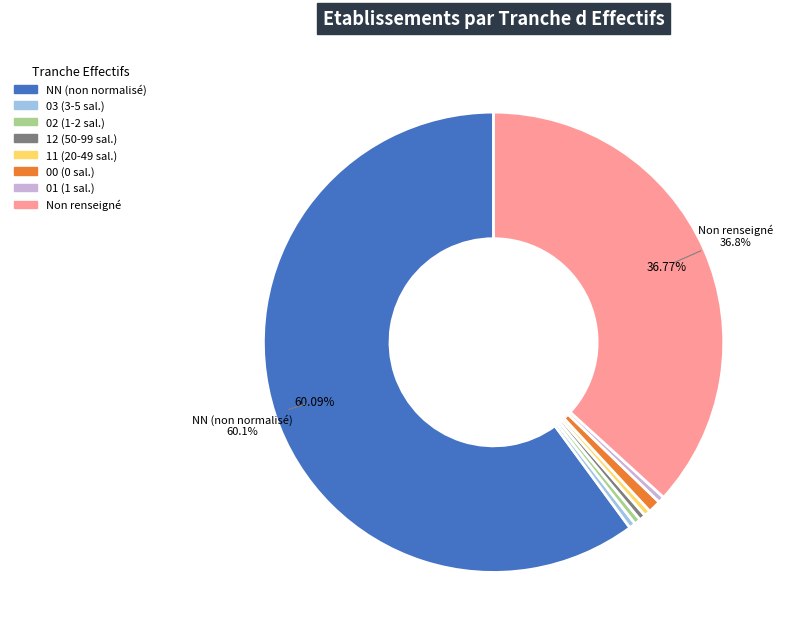

Count the number of slices in the pie.

8